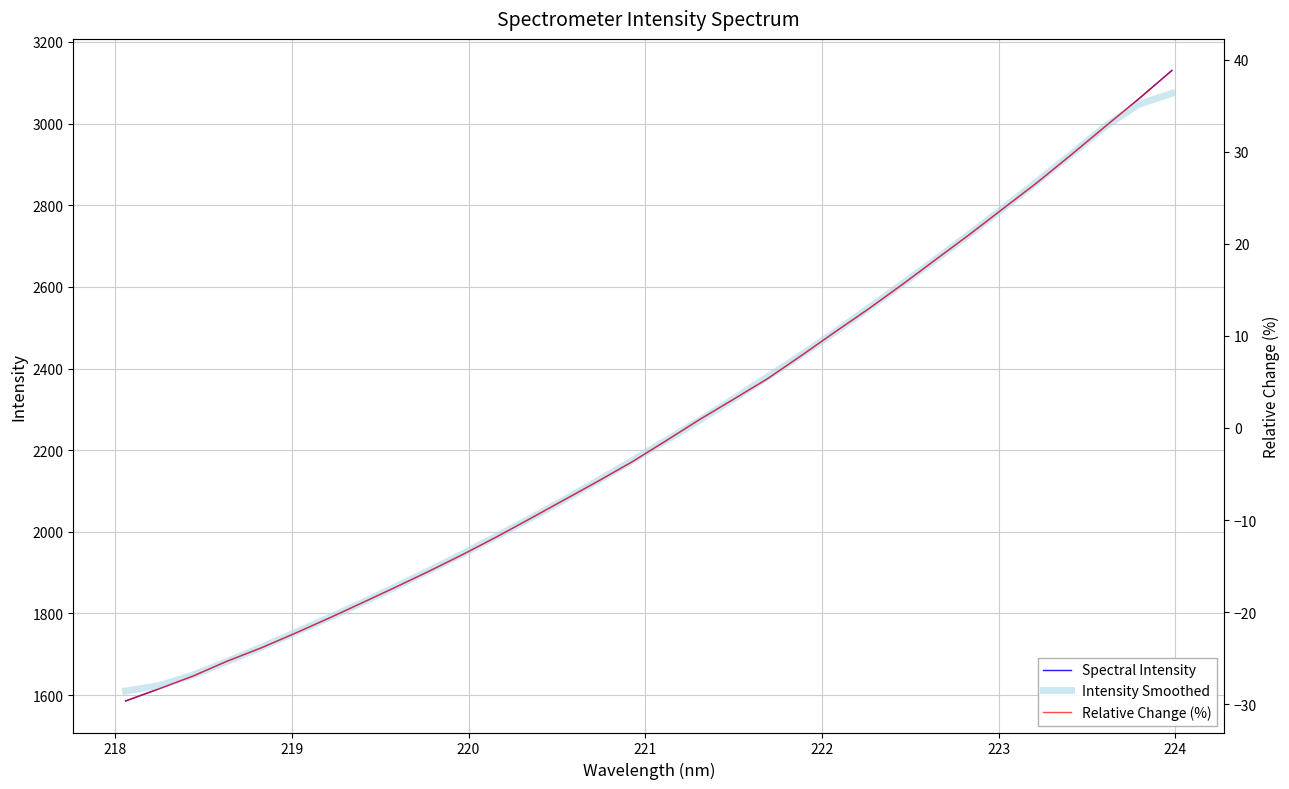

What is the maximum value for Intensity Smoothed?

3074.1